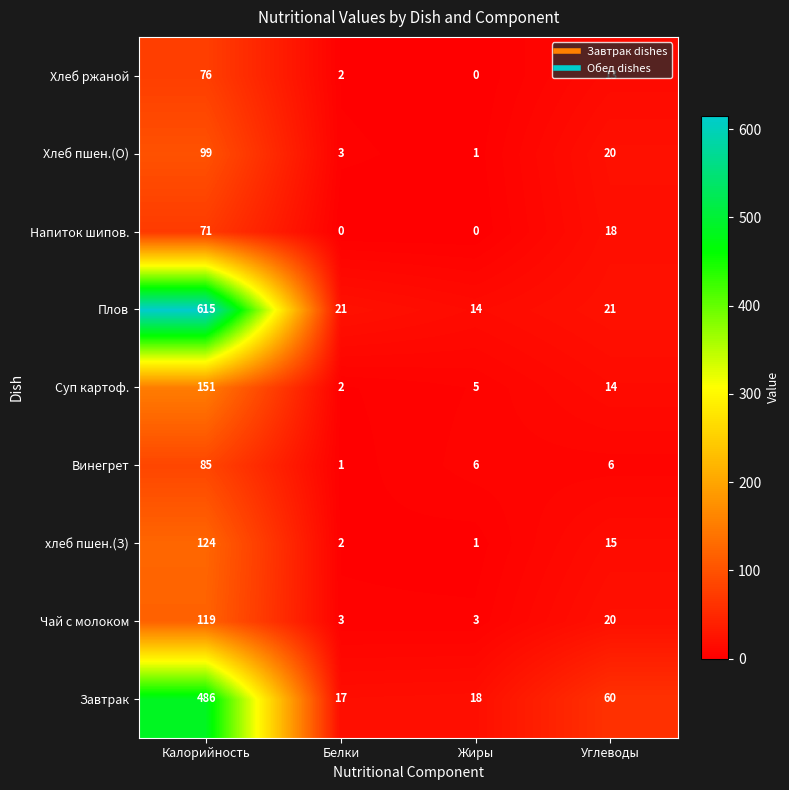

Read the Завтрак value at Калорийность, to the nearest 10.

490